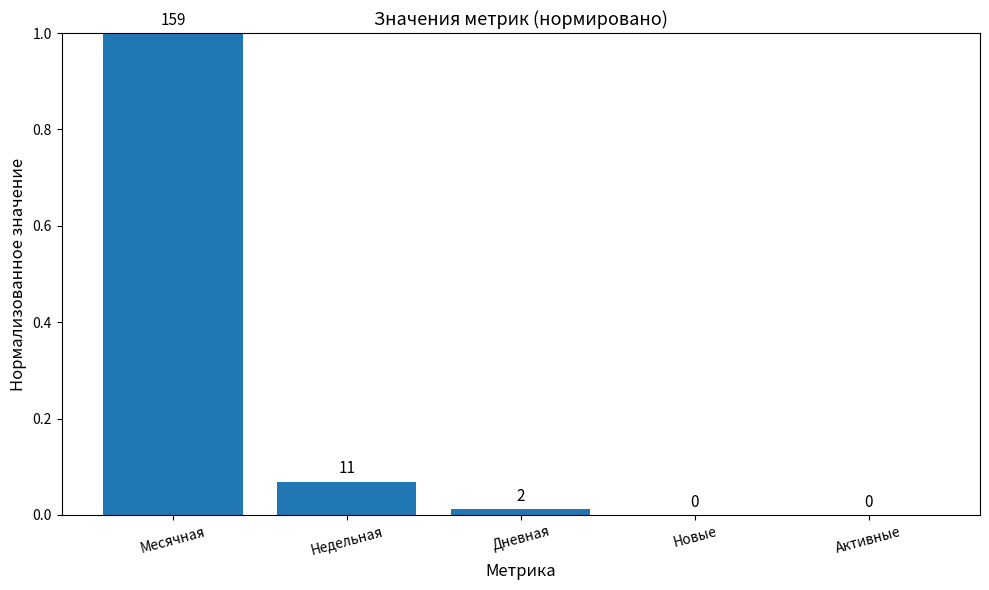

Reading left to right, what are all the values shown in this chart?

Месячная=1.0	Недельная=0.1	Дневная=0.0	Новые=0.0	Активные=0.0